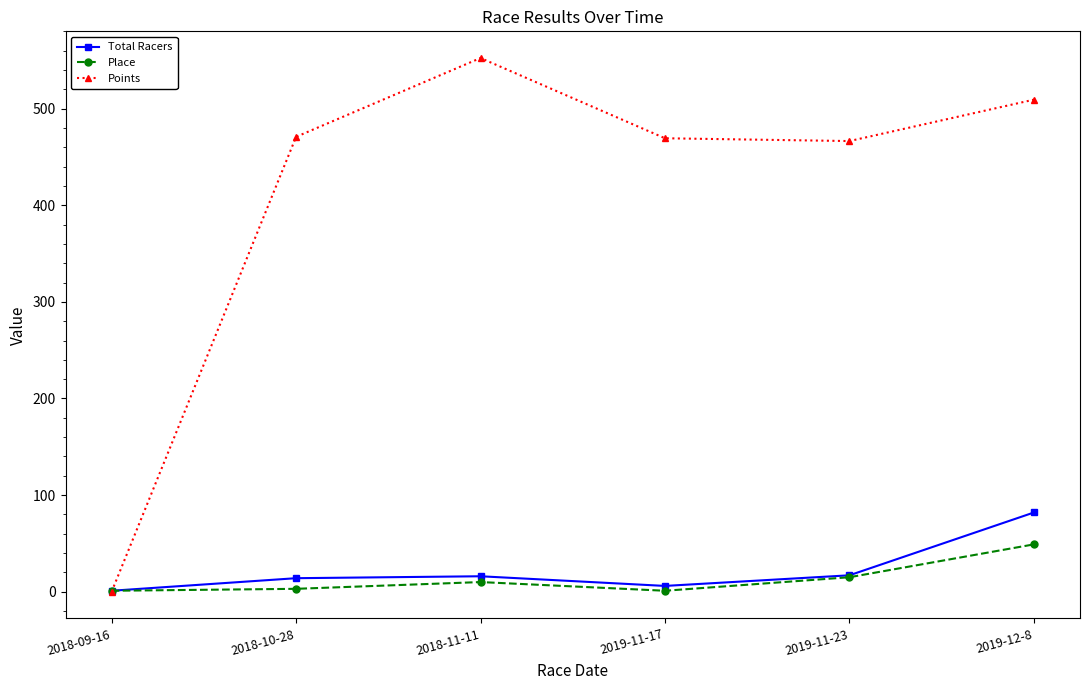

What is the value of the Points point at the 2nd from the left?

470.8